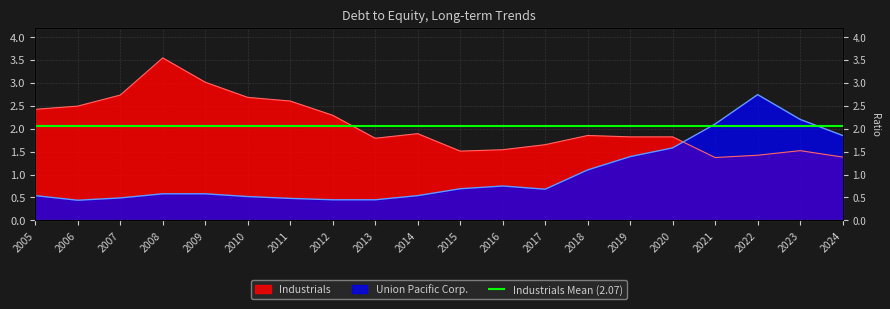

Read the Industrials value at 2022.

1.4